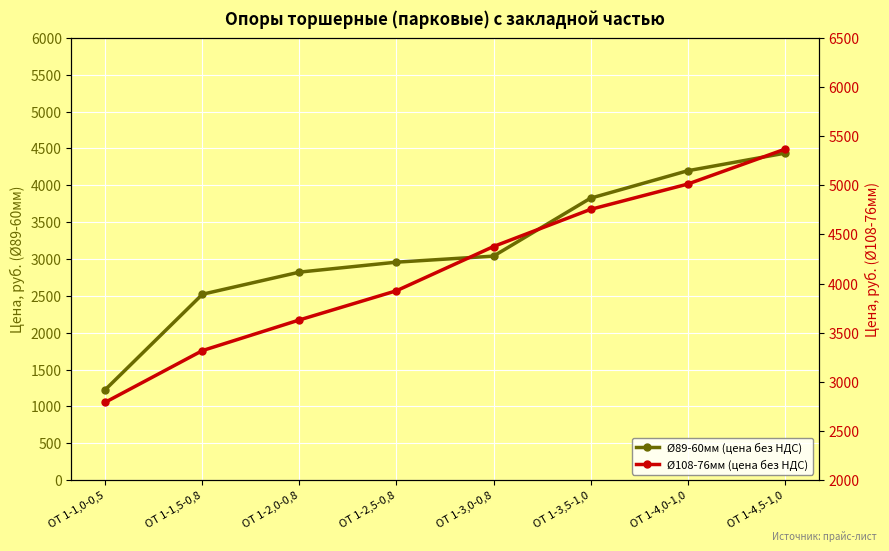

How many lines are shown in the chart?

2